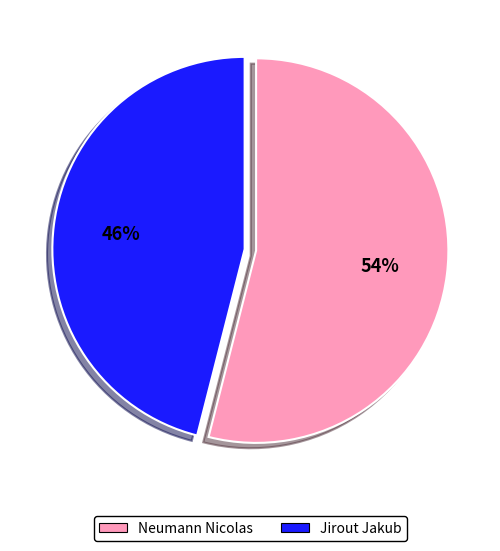

Do Neumann Nicolas and Jirout Jakub together represent more than half of the pie?

Yes